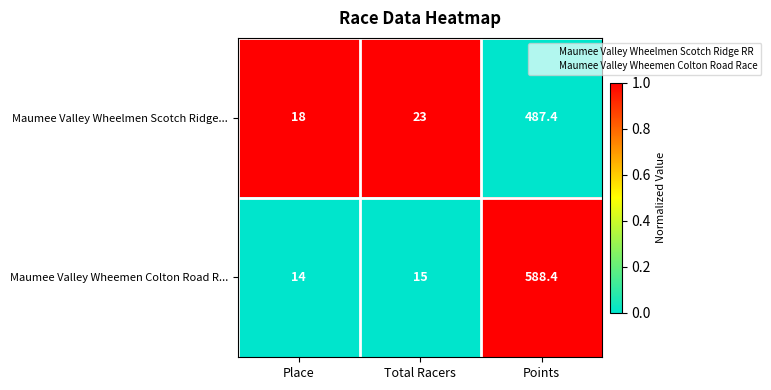

What is the total value across all series at Place?

32.0